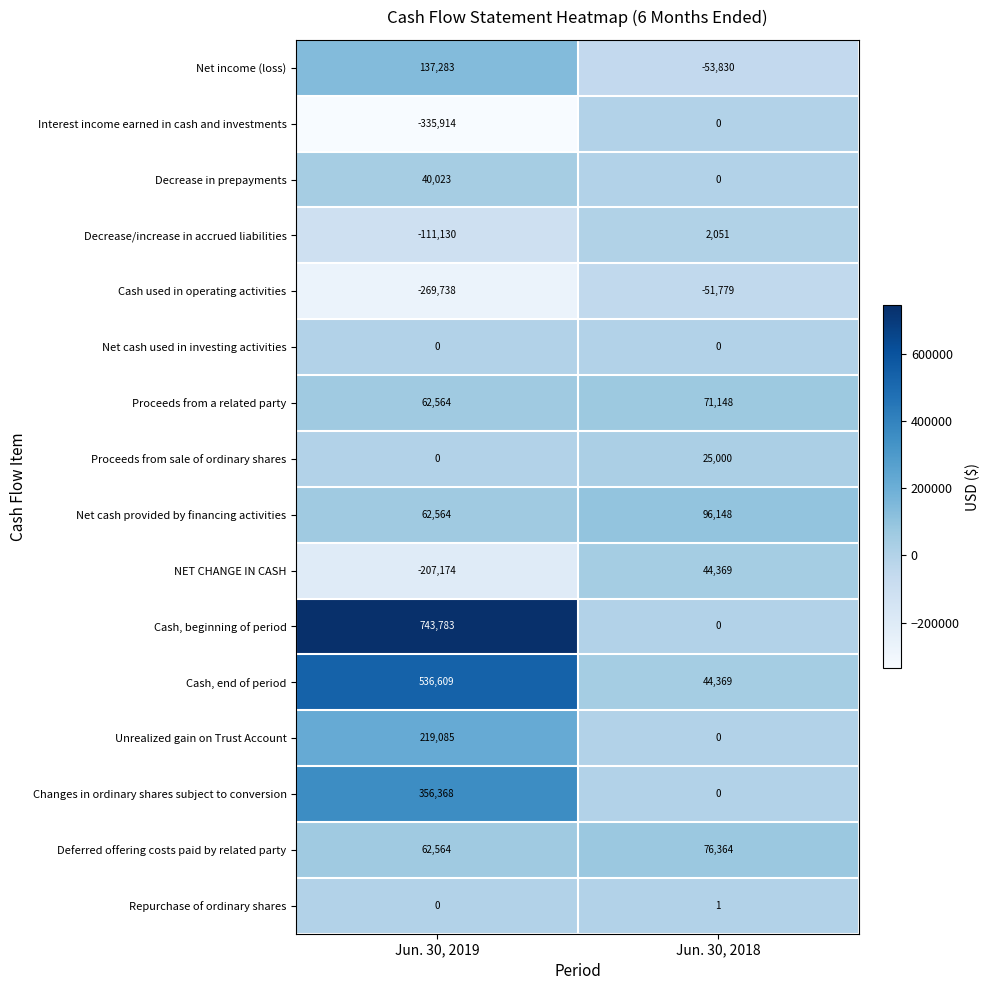

What is the sum of the Net income (loss) values at Jun. 30, 2018 and Jun. 30, 2019?

83453